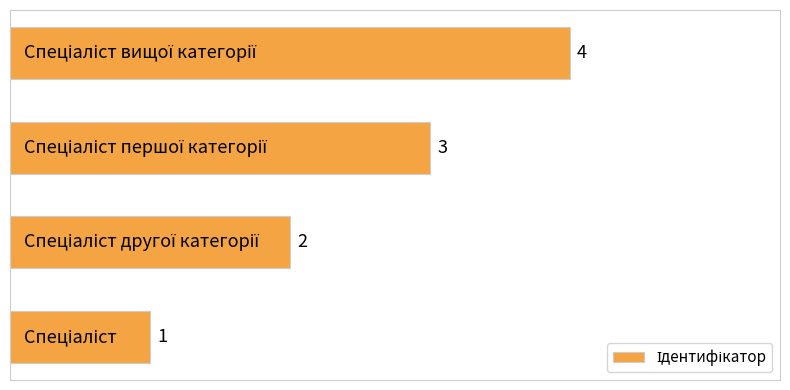

What is the sum of all values?

10